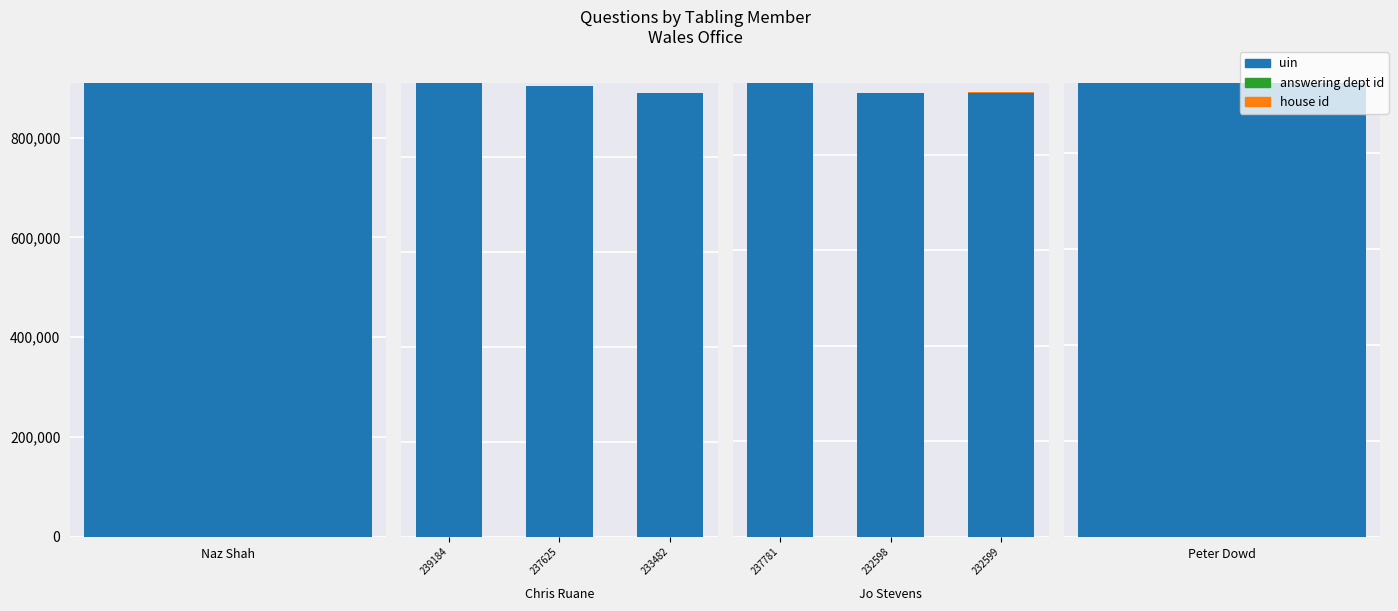

At which category is the sum across all series the highest?

237781